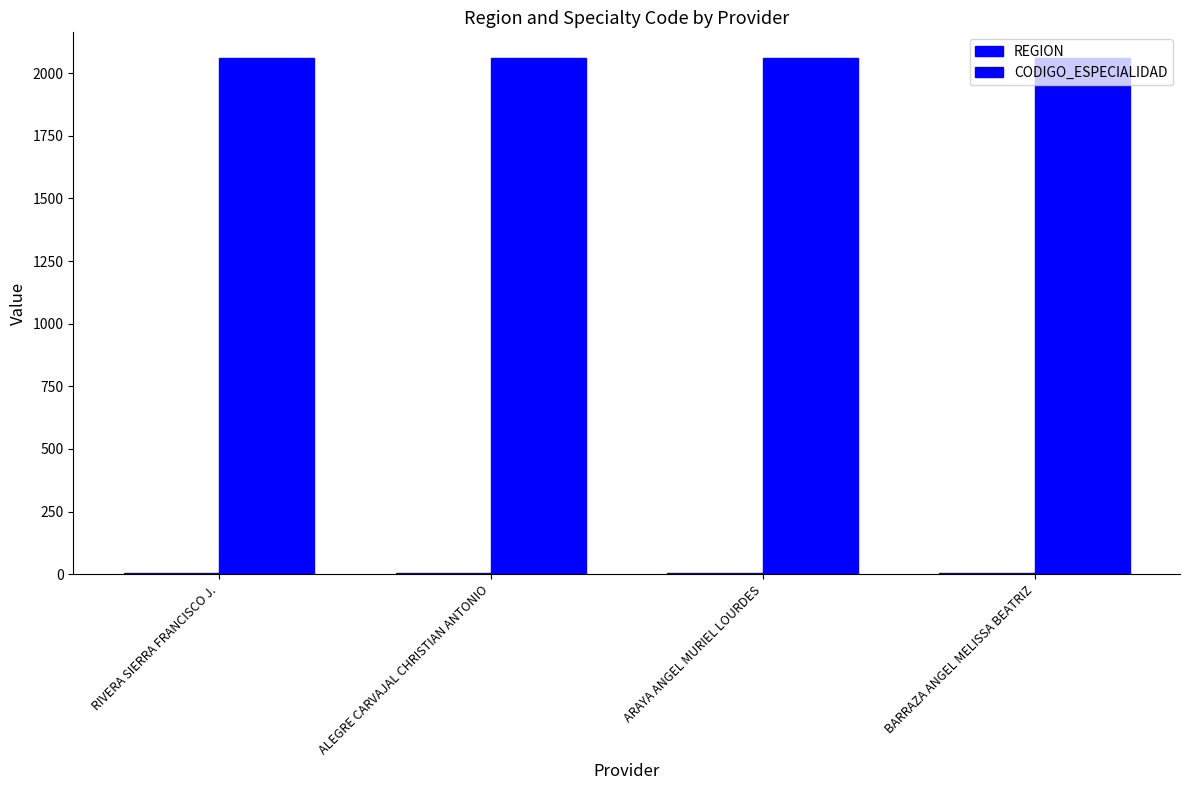

True or false: CODIGO_ESPECIALIDAD has a value of 417 at ARAYA ANGEL MURIEL LOURDES.

False